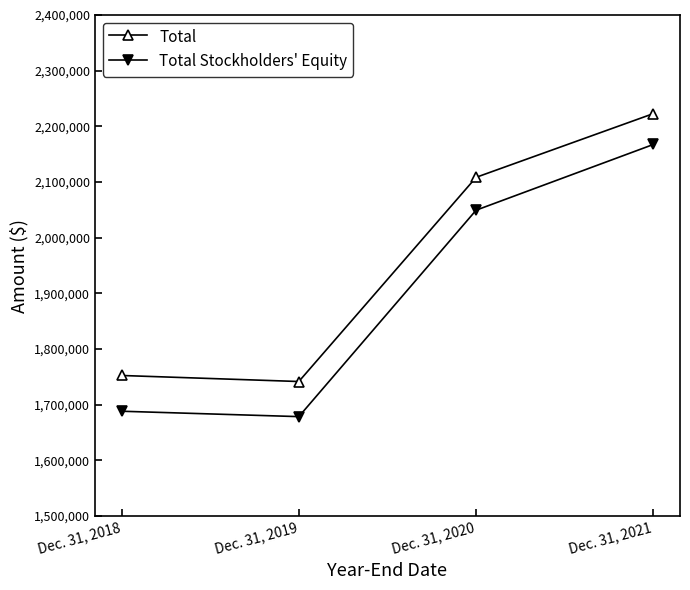

At which label is Total Stockholders' Equity closest to 1923111?

Dec. 31, 2020